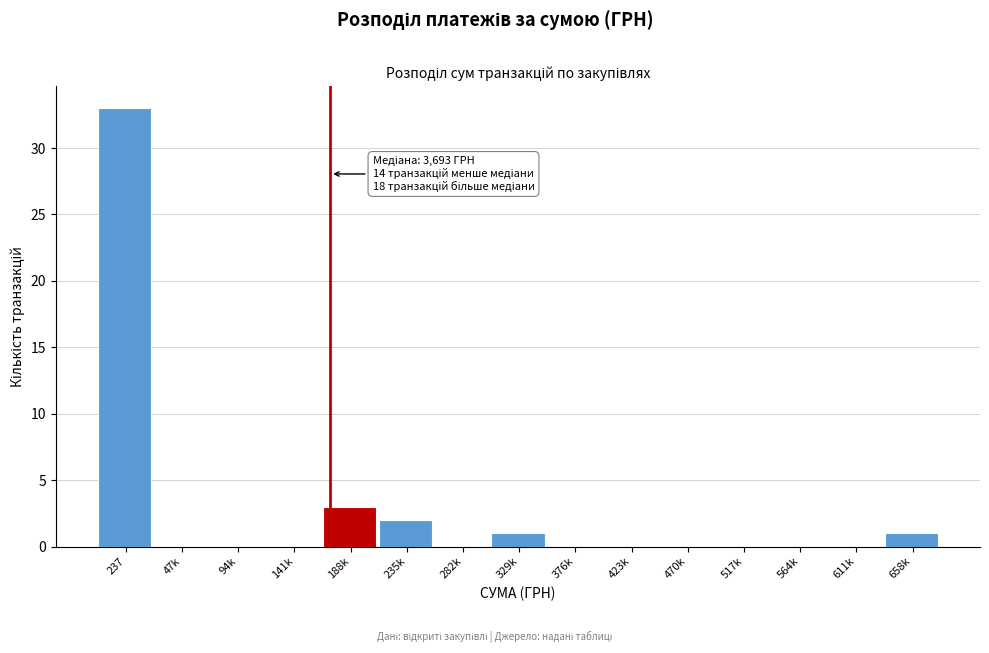

What is the maximum value shown in the chart?

33